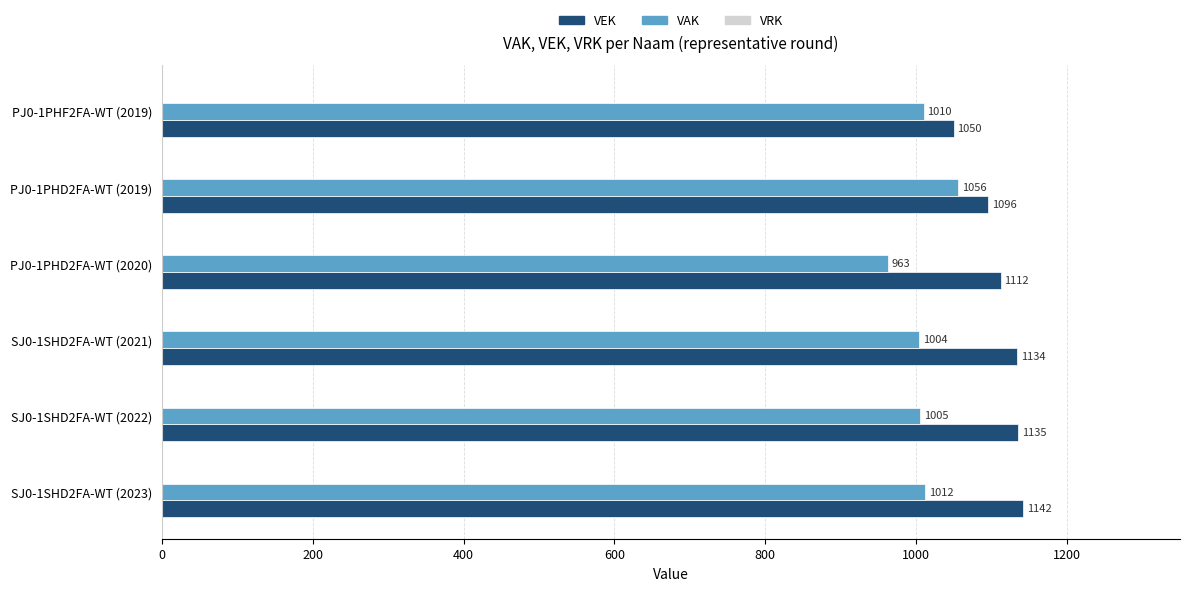

At which label is VEK closest to 1096?

PJ0-1PHD2FA-WT (2019)